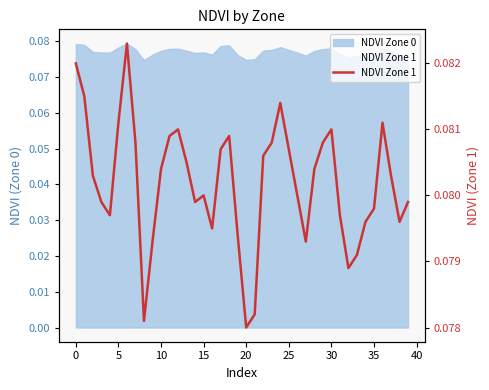

What value does the data have at 25?

0.1